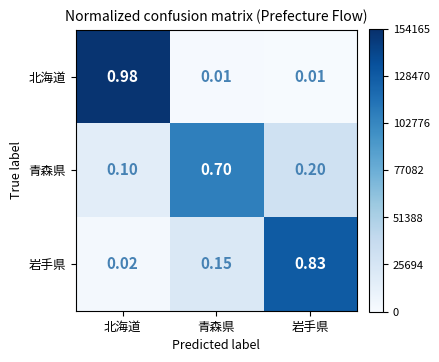

What is the spread (max minus min) of values at 青森県?

0.7